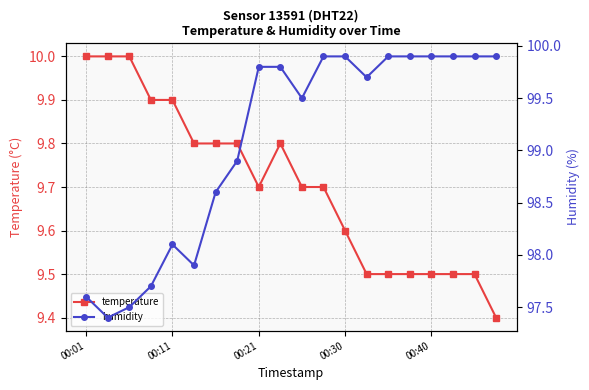

Where is temperature nearest to the value 9?

19